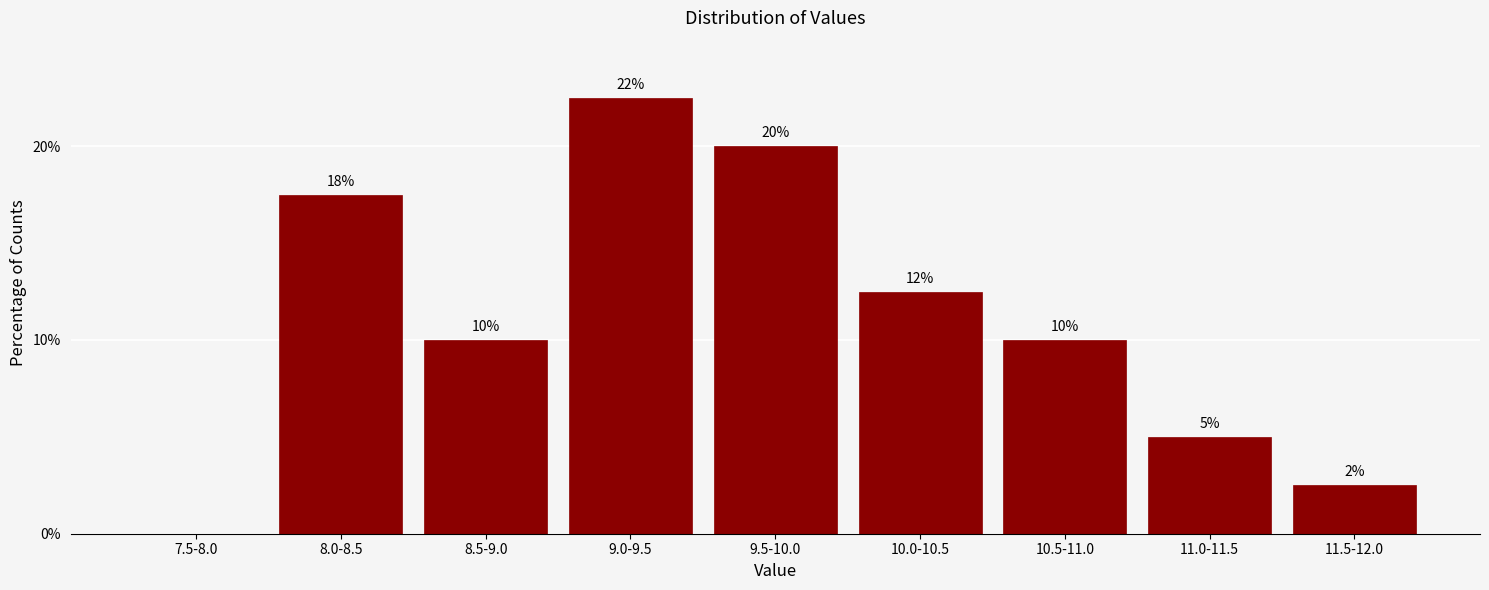

Between 10.0-10.5 and 11.5-12.0, which is larger?

10.0-10.5